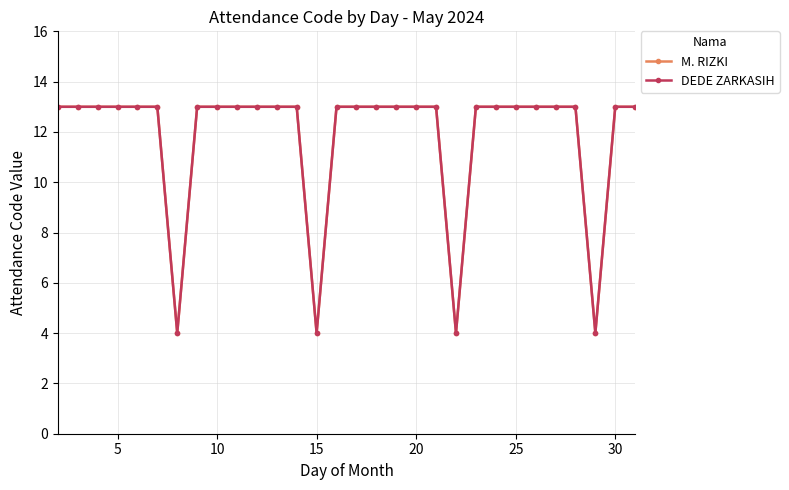

Is this an area chart (filled region under the line)?

No